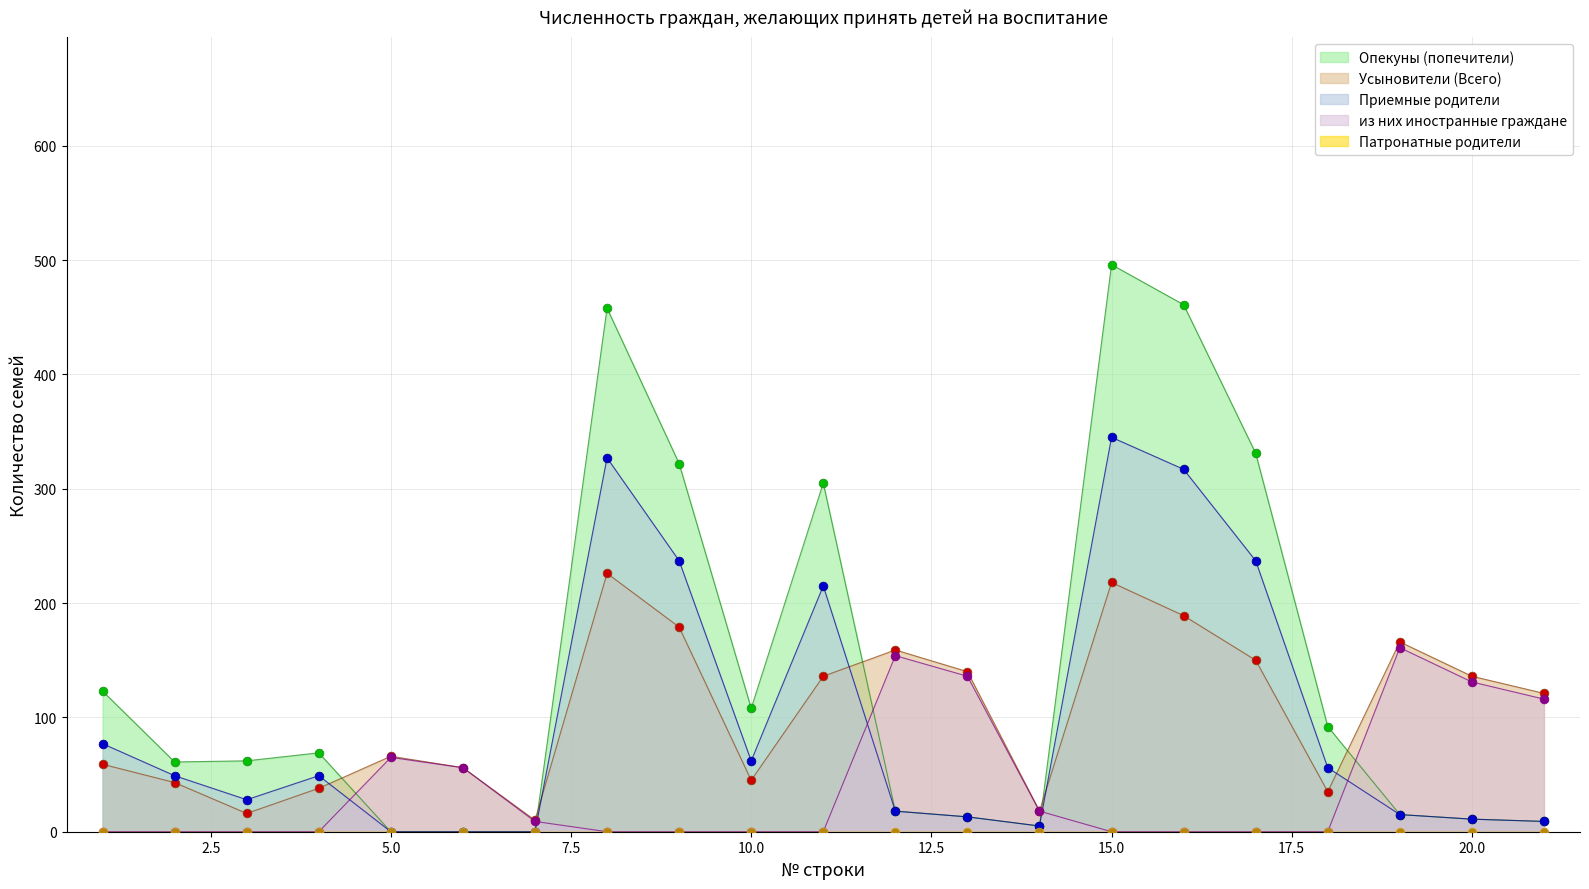

How many times do из них иностранные граждане and Приемные родители cross each other?

5